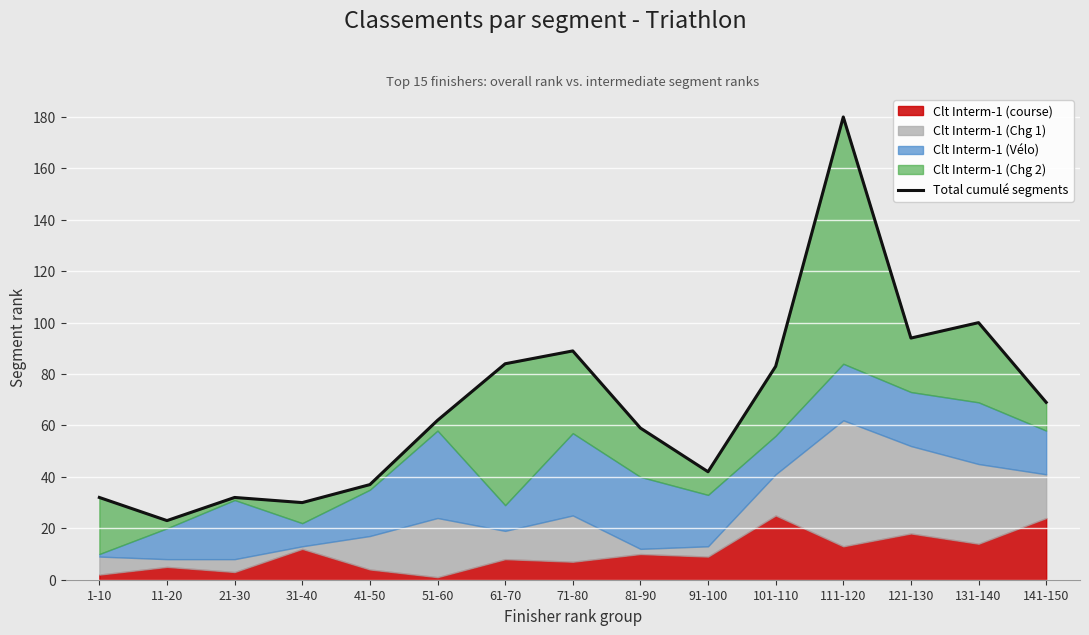

What is the minimum value shown in the chart?

23